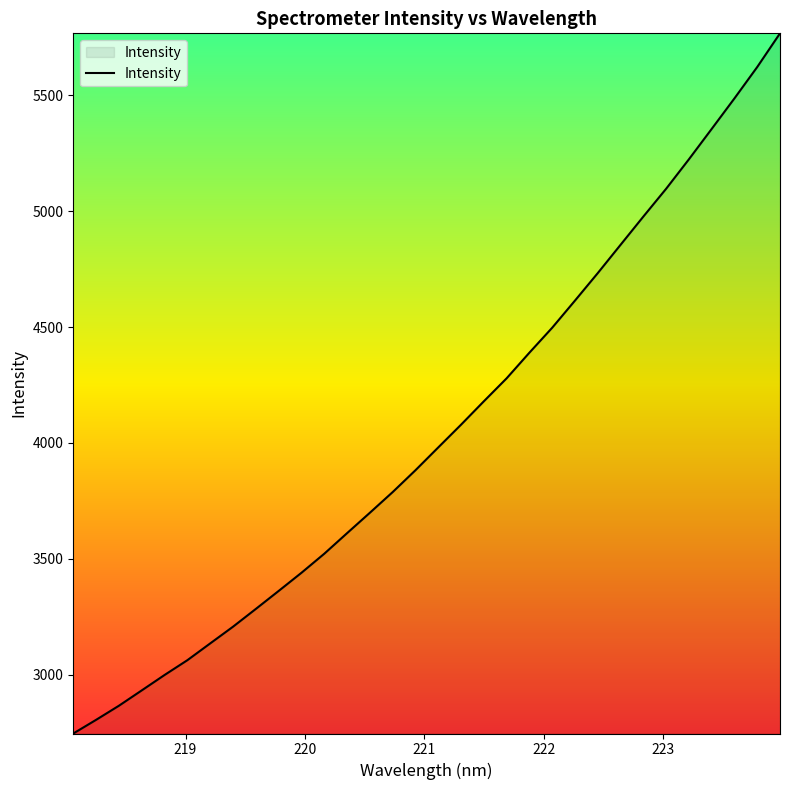

Count the number of values greater than 3980.

16